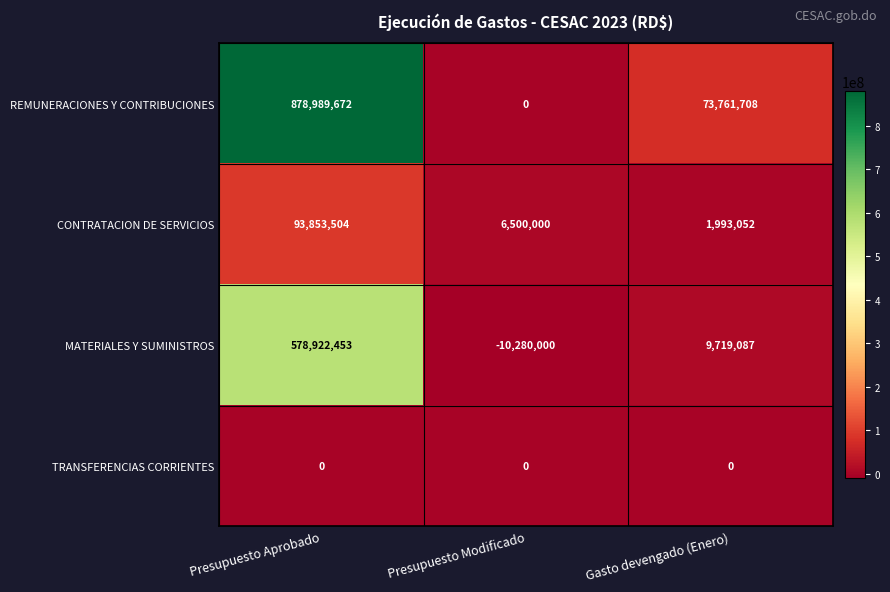

What value does the REMUNERACIONES Y CONTRIBUCIONES series have at Gasto devengado (Enero)?

73761708